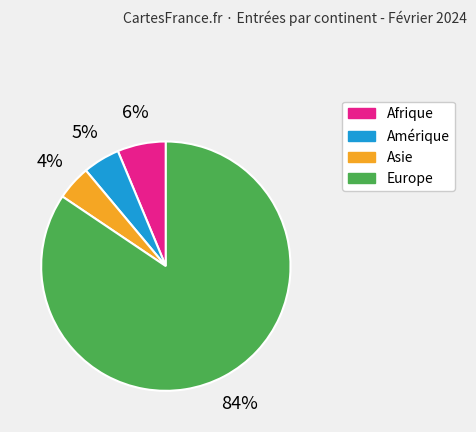

Is there any slice that represents more than half of the pie?

Yes